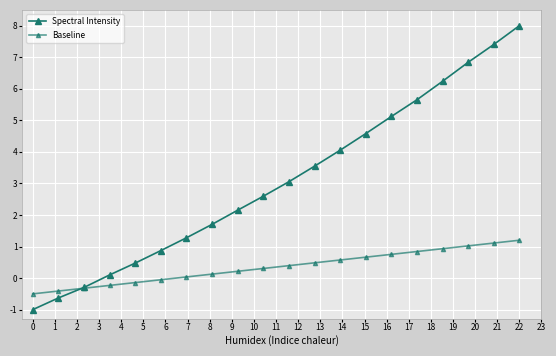

How many categories are shown in the chart?

20